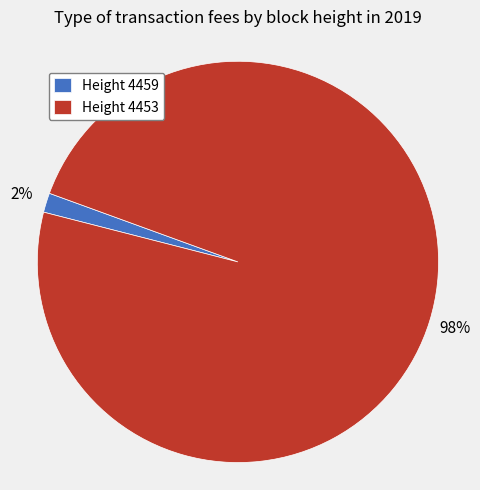

True or false: Height 4453 accounts for 98% of the total.

True